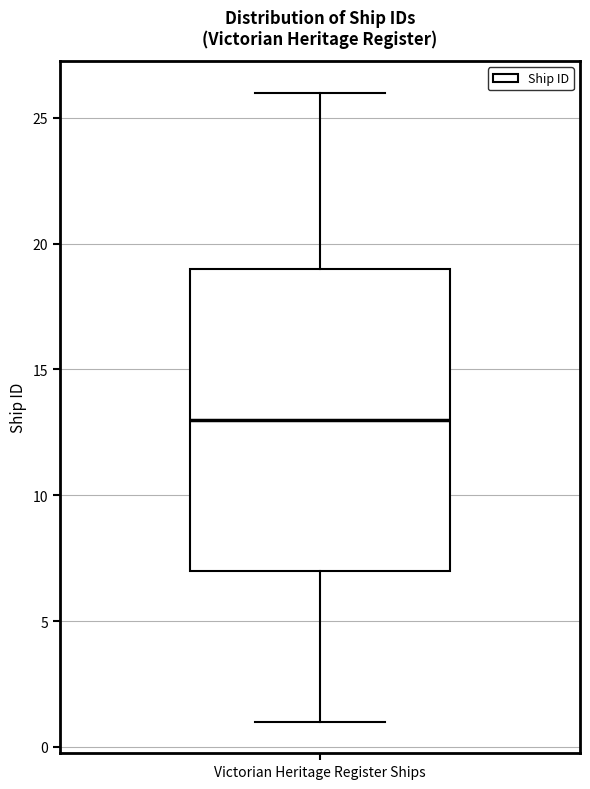

Transcribe this box plot: give where the median line is, the range the box spans, and where the two whiskers end, as read against the y-axis. The values are not printed on the chart, so give them approximately, as read against the axis.

median 13, box 7 to 19, whiskers 1 to 26